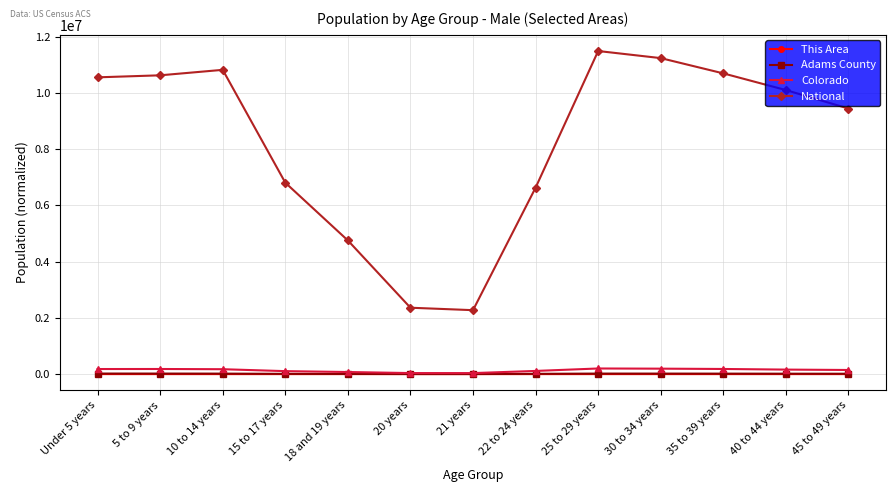

Which series has the largest total across all categories?

National